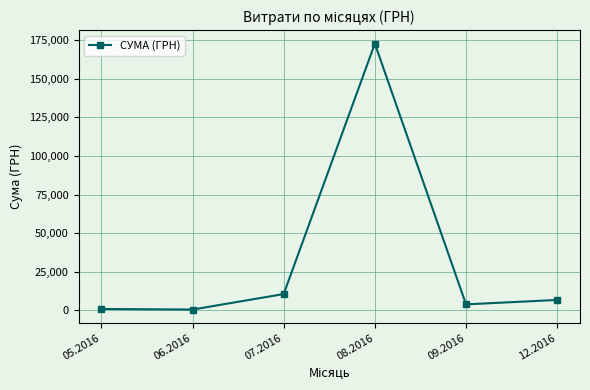

True or false: the data has more than 0 interior local peaks.

True